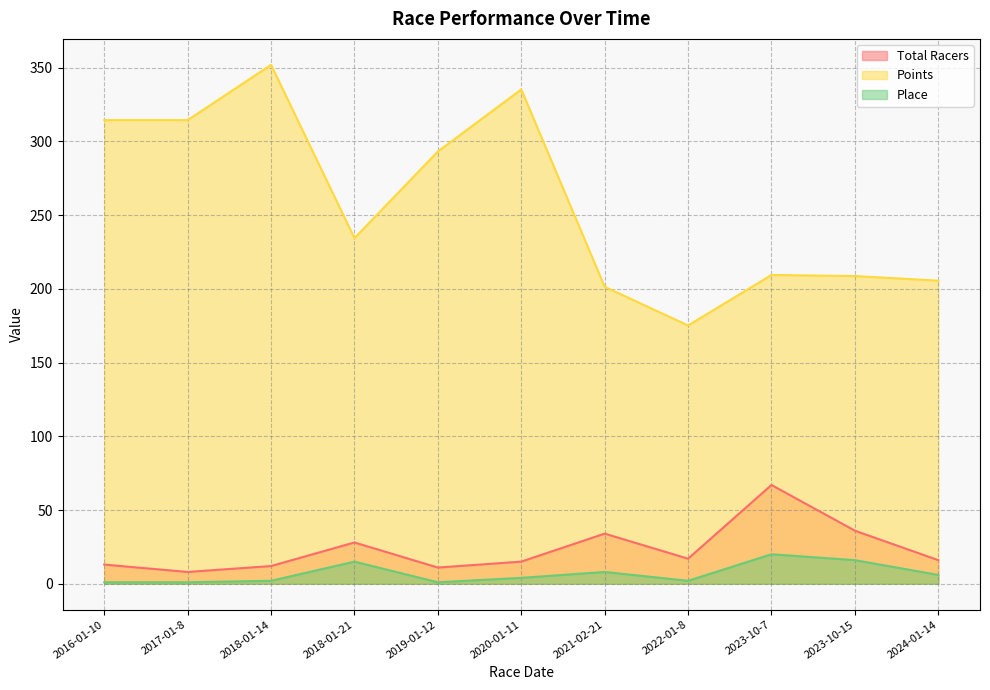

In Points, how many points are lower than both neighbors (excluding endpoints)?

2